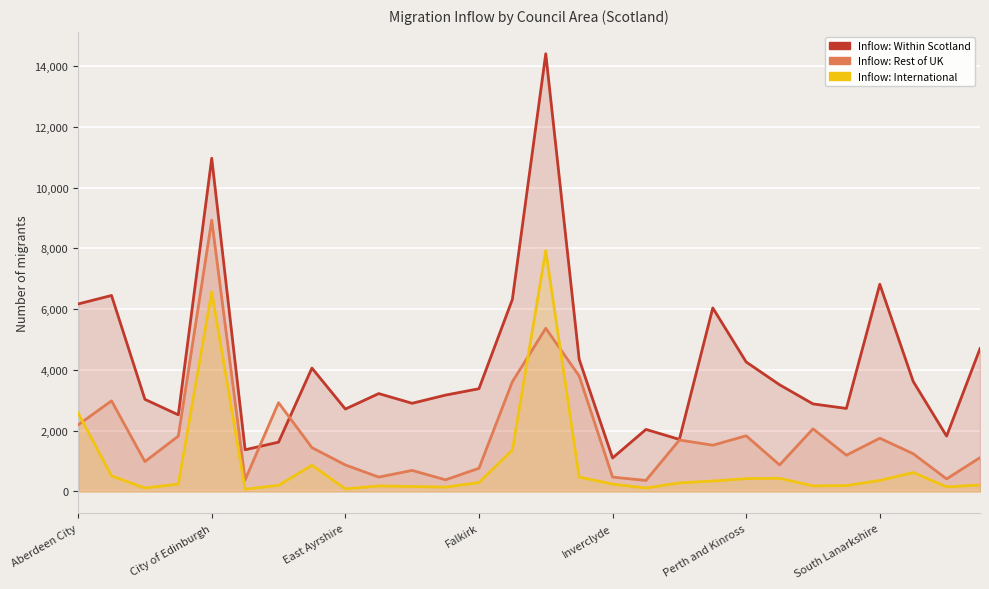

Is it true that Inflow: International equals 323 at 22?

False